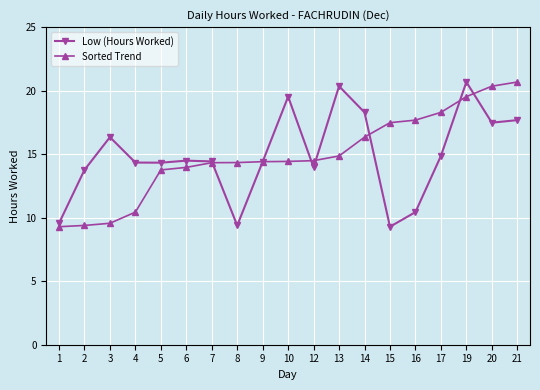

At how many categories does at least one series exceed 19?

5